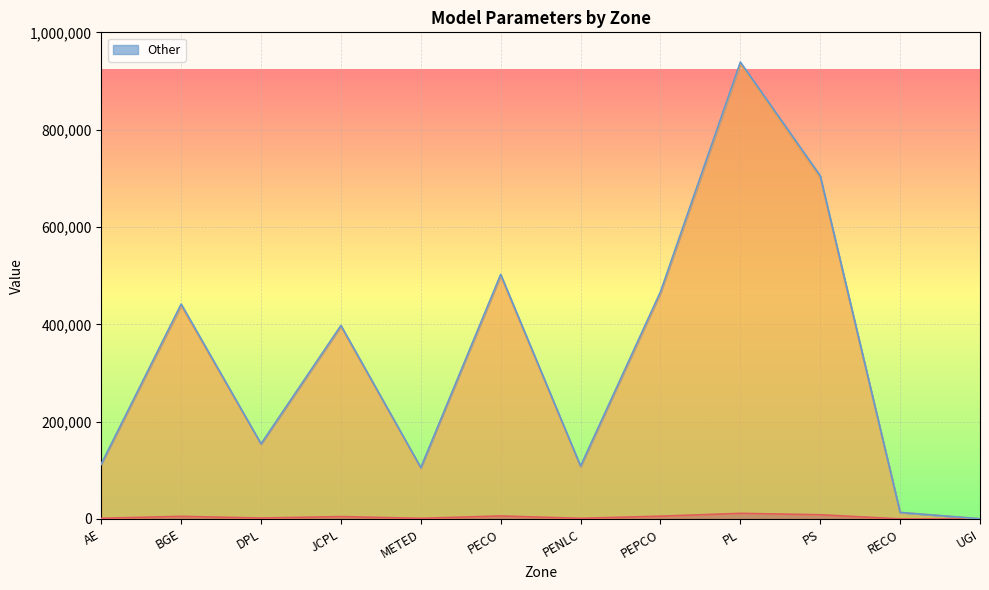

Which label corresponds to the largest value in the chart?

PL